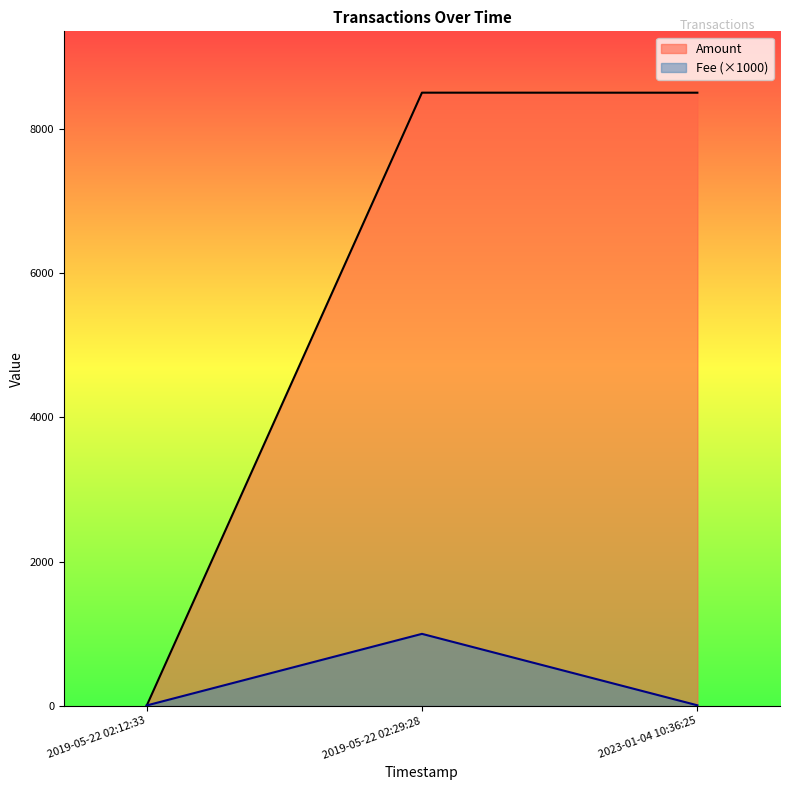

Which series has the largest range (max minus min)?

Amount